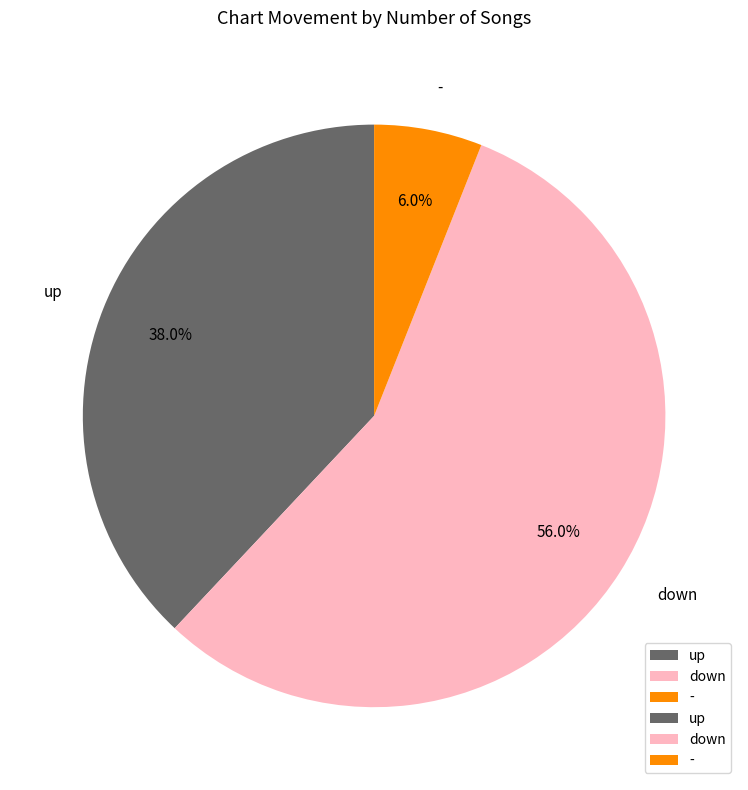

To the nearest percent, what is the average slice percentage?

33%